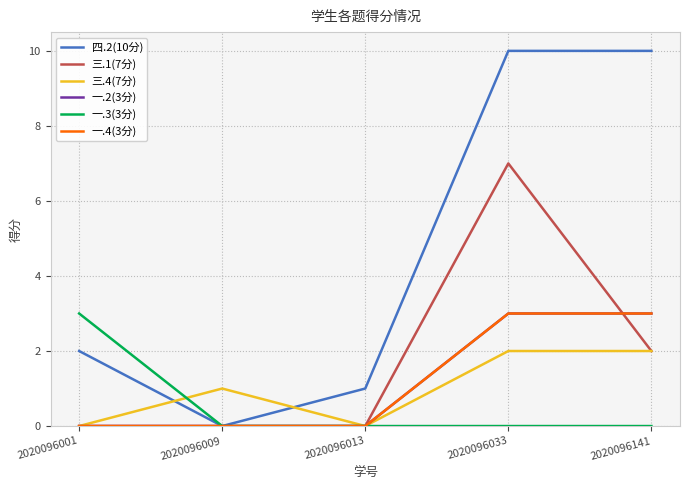

At which category does the chart reach its peak across all series?

2020096033